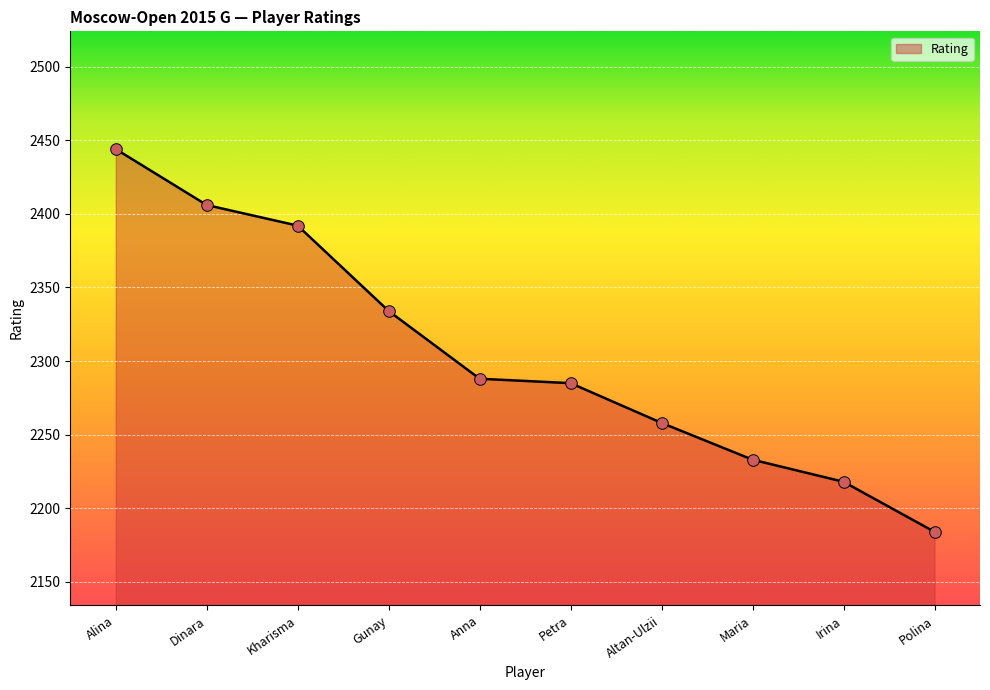

Which has a higher value, Maria or Petra?

Petra